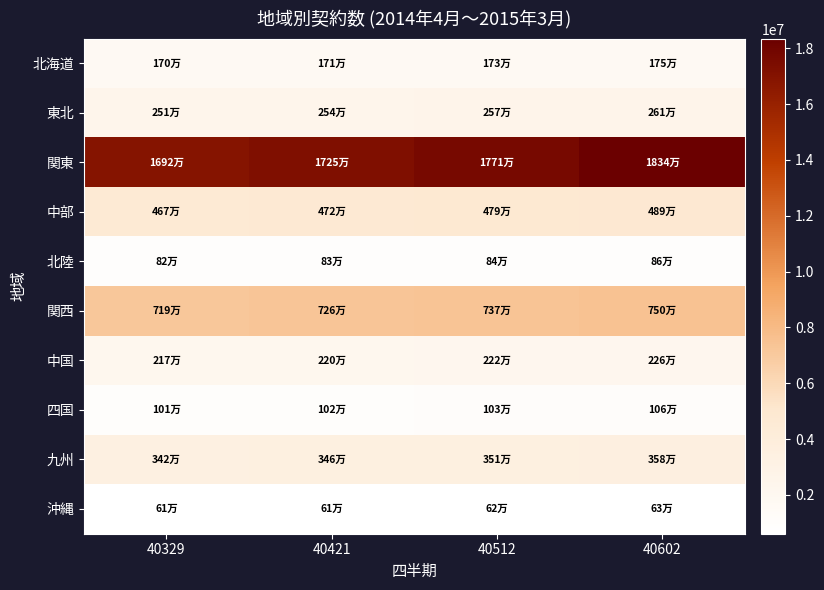

Rank the series at 40421 from lowest to highest value.

沖縄, 北陸, 四国, 北海道, 中国, 東北, 九州, 中部, 関西, 関東